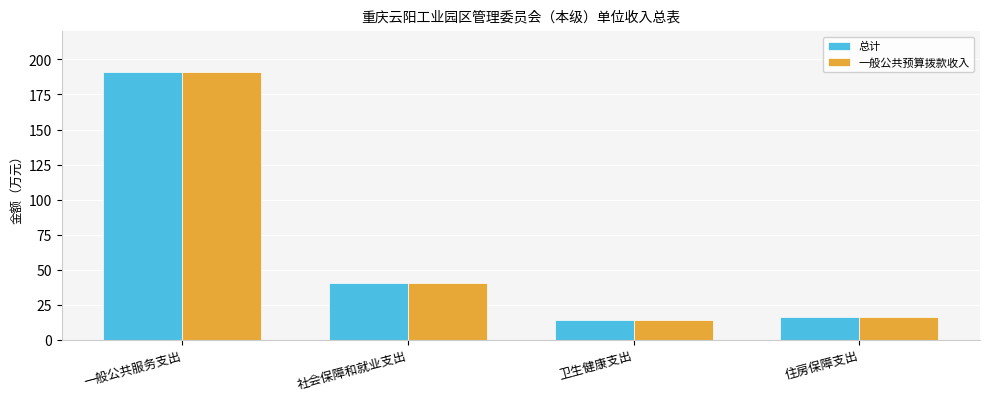

How many groups of bars are there?

4